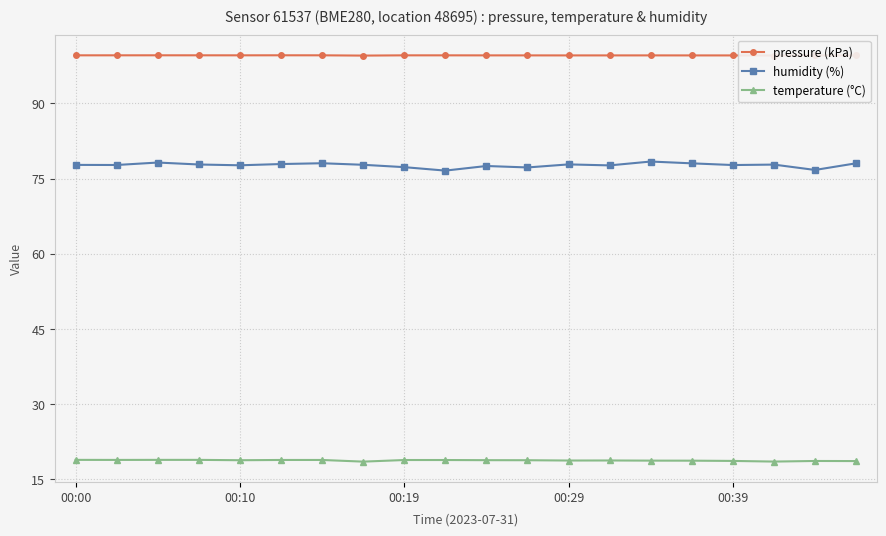

Does the chart display data point markers on the line(s)?

Yes